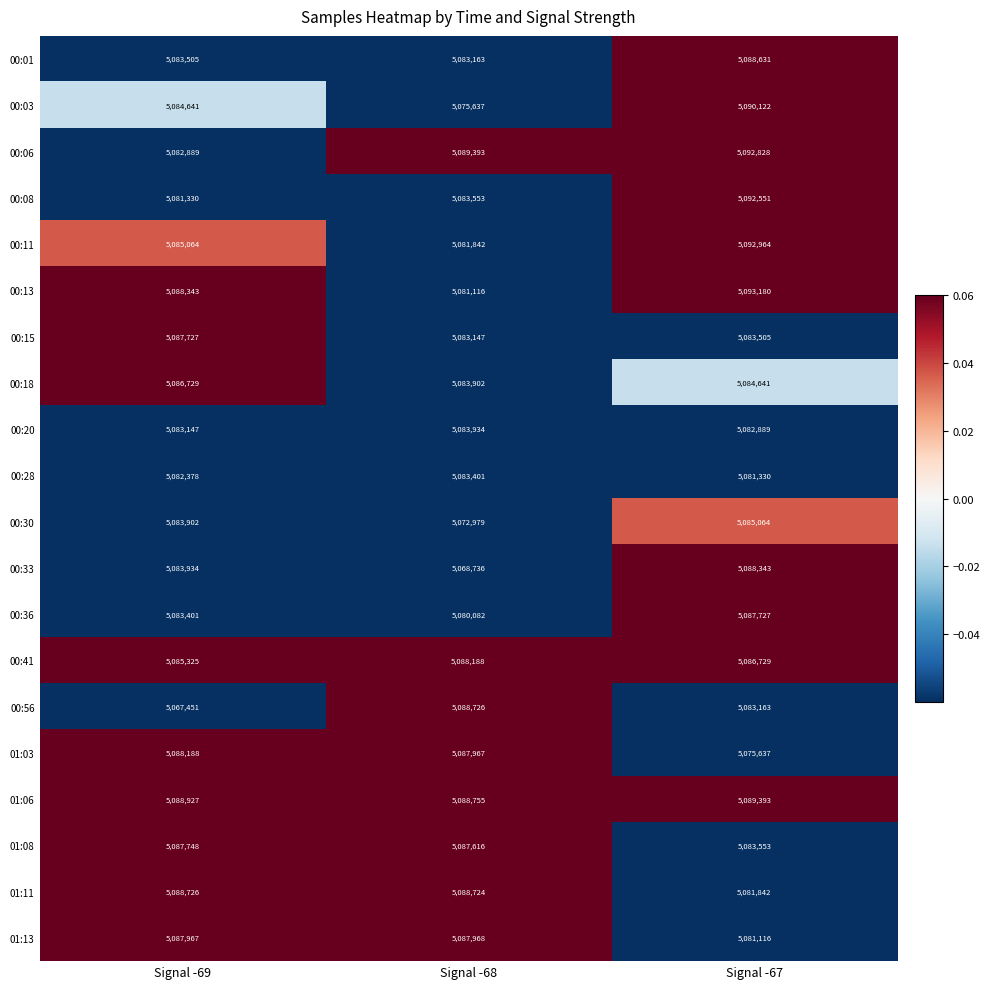

At which category is the sum across all series the highest?

Signal -67